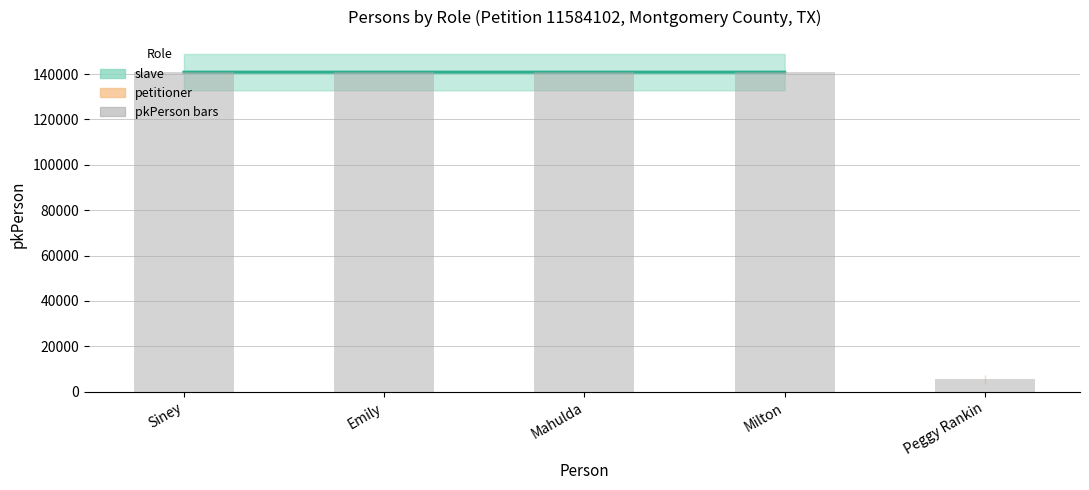

The chart shows a value of 140812 at Siney. True or false?

True